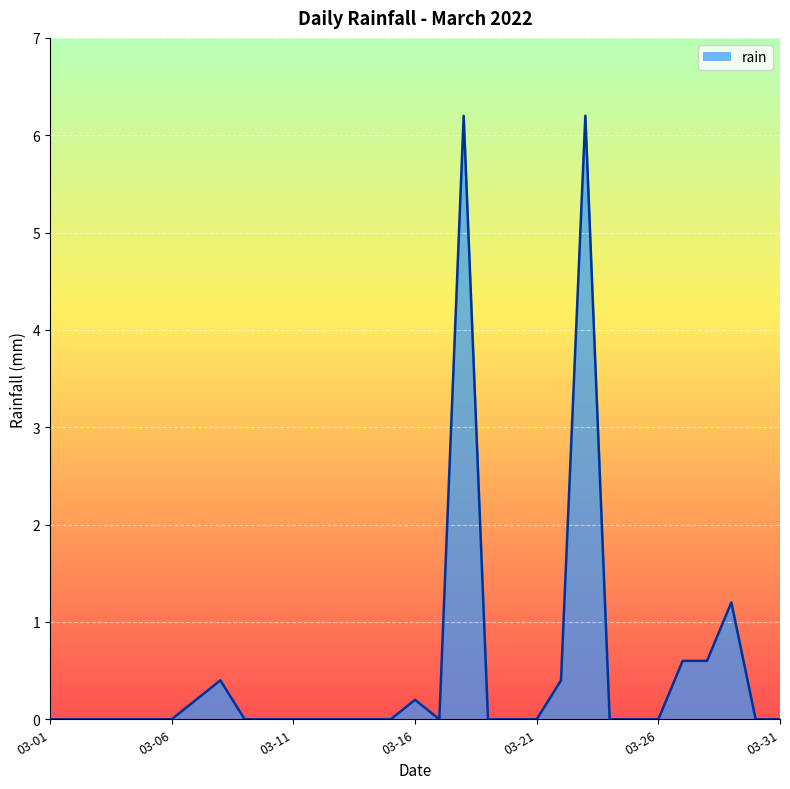

What is the maximum value shown in the chart?

6.2